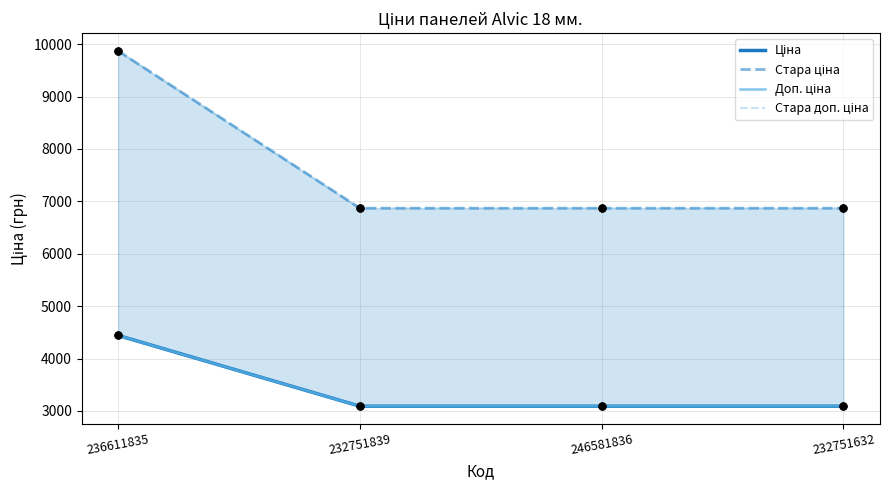

What are all the series names shown in the legend?

Ціна, Стара ціна, Доп. ціна, Стара доп. ціна